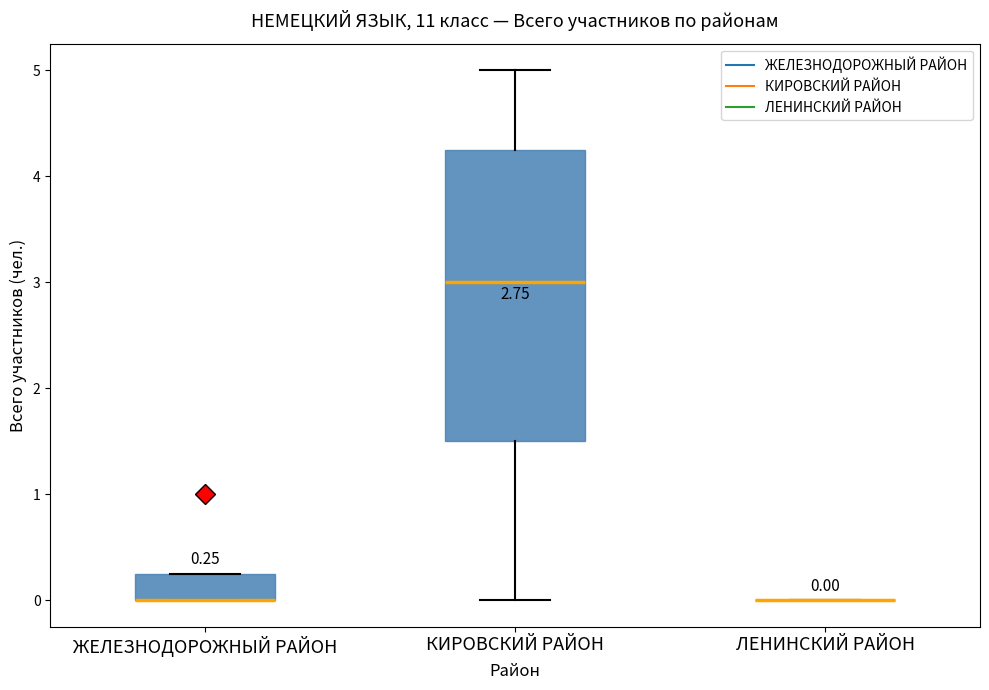

Which box is the tallest, from its lower edge to its upper edge?

КИРОВСКИЙ РАЙОН